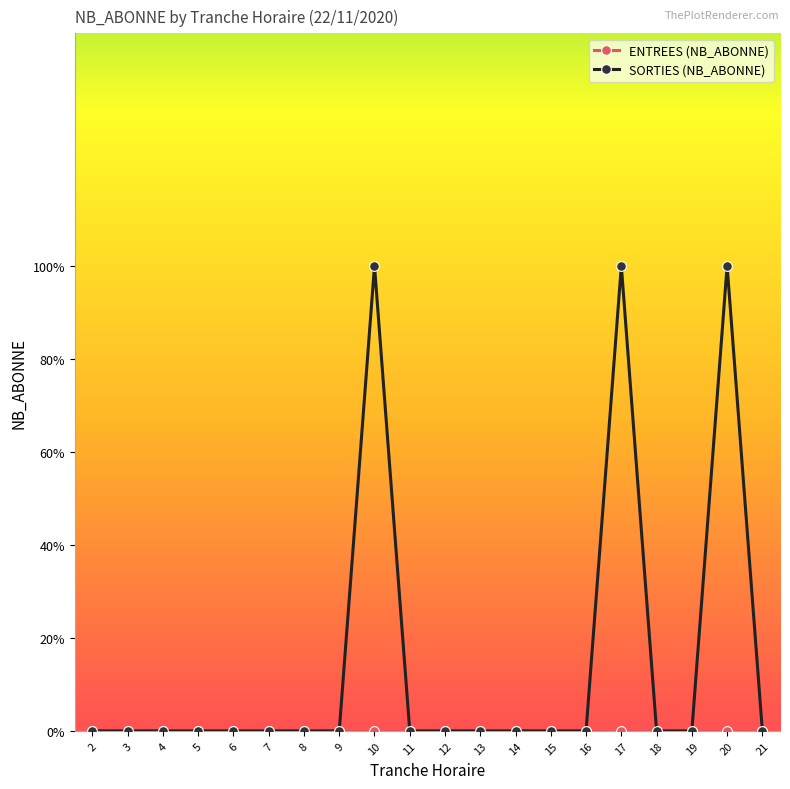

Is this an area chart (filled region under the line)?

No